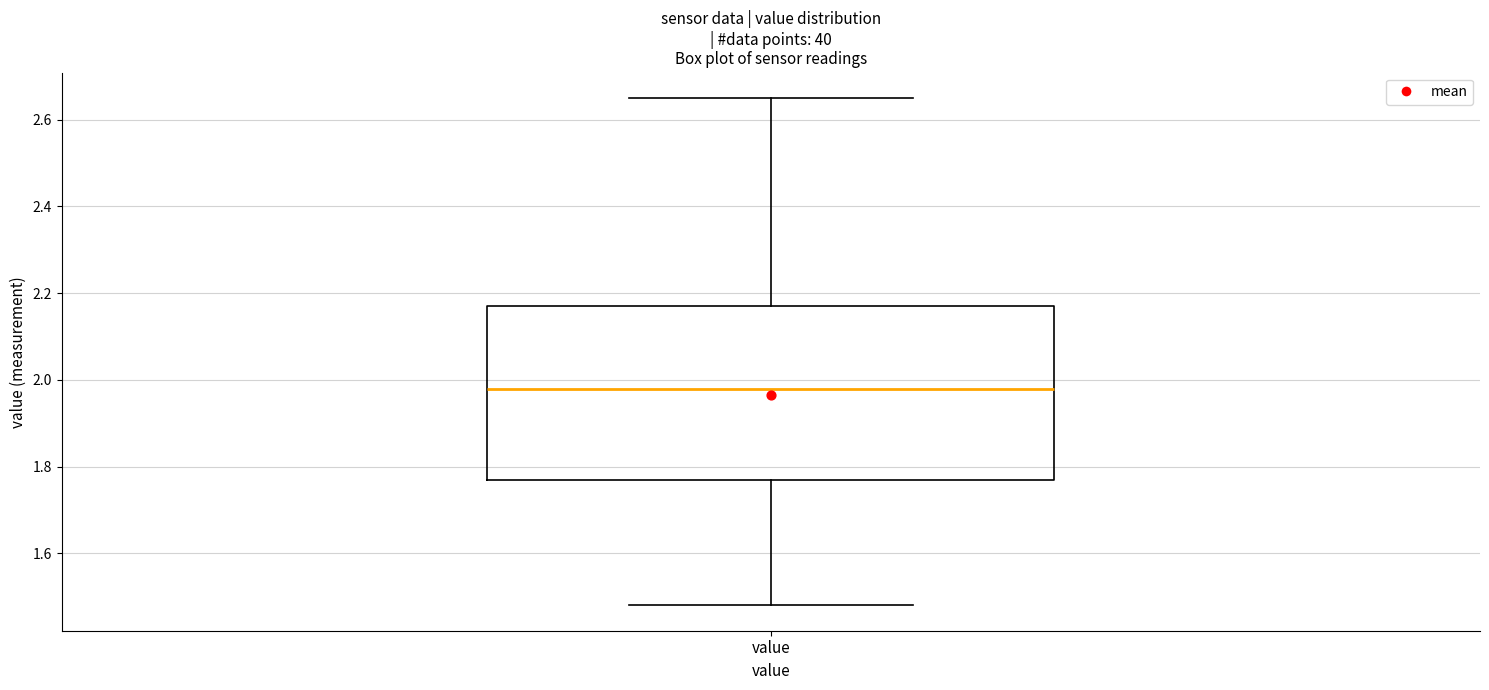

Transcribe this box plot: give where the median line is, the range the box spans, and where the two whiskers end, as read against the y-axis. The values are not printed on the chart, so give them approximately, as read against the axis.

median 1.98, box 1.78 to 2.18, whiskers 1.48 to 2.66